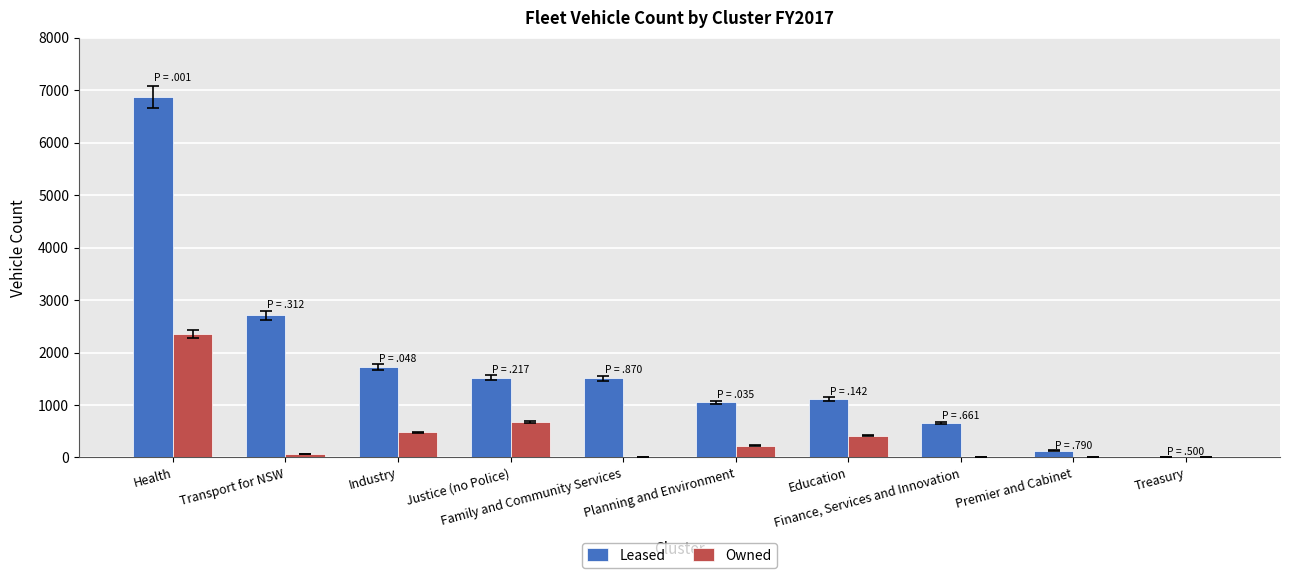

What is the maximum value for Leased?

6865